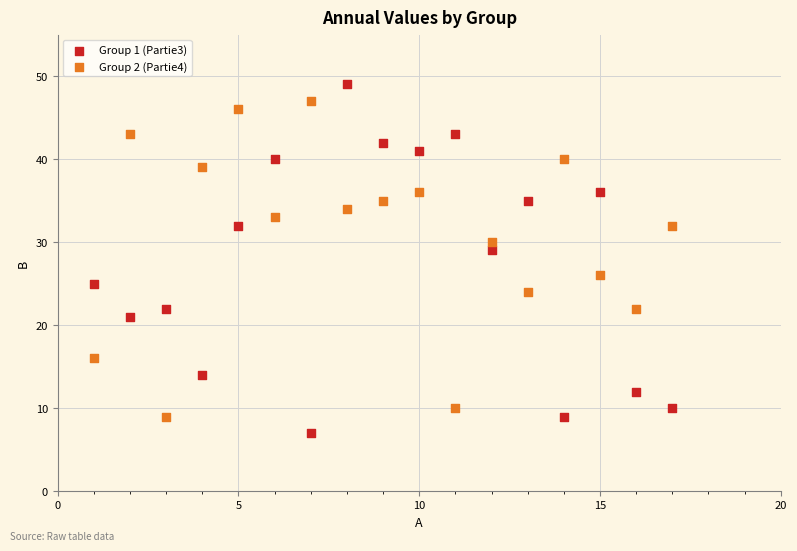

Across all data points, what is the range of X values (max minus min)?

16